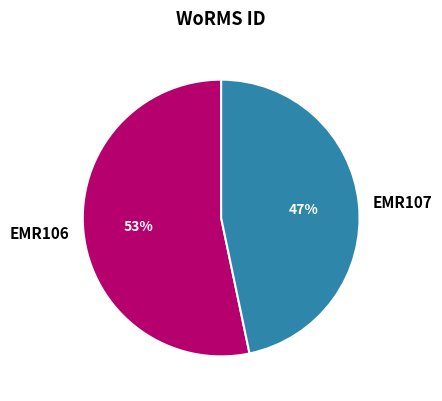

What is the ratio of the value at EMR106 to the value at EMR107?

1.1